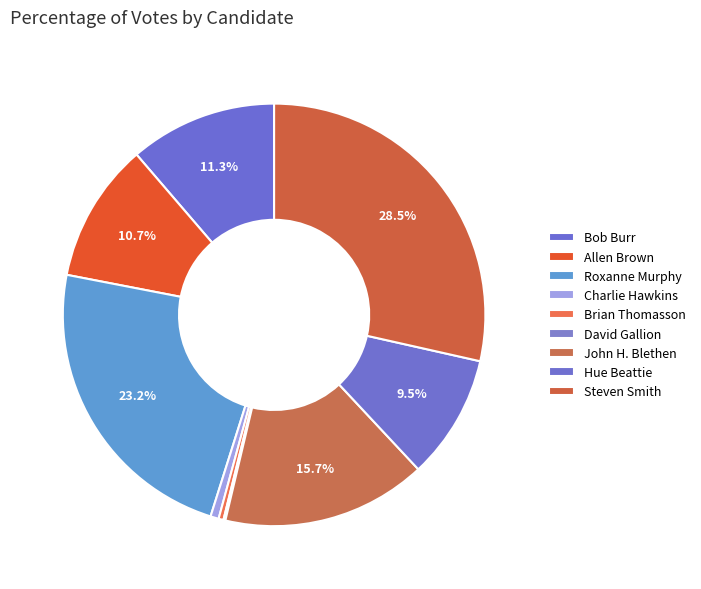

Rank the categories by value from highest to lowest.

Steven Smith, Roxanne Murphy, John H. Blethen, Bob Burr, Allen Brown, Hue Beattie, Charlie Hawkins, Brian Thomasson, David Gallion